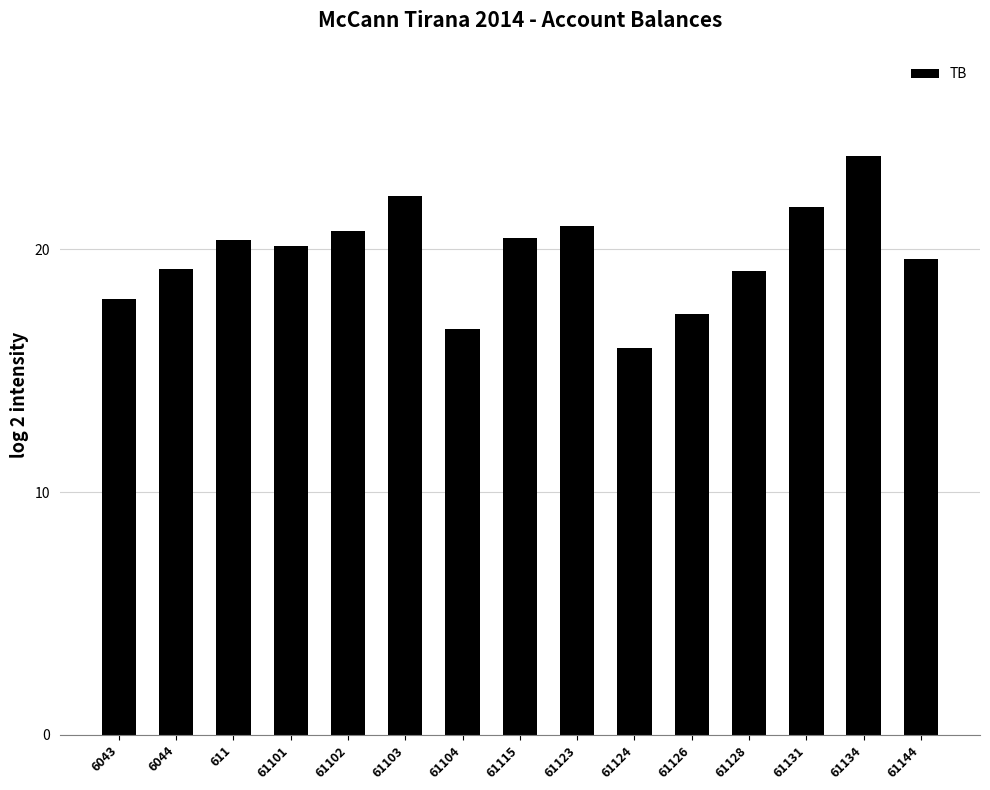

The value at 61104 is 9.8. True or false?

False